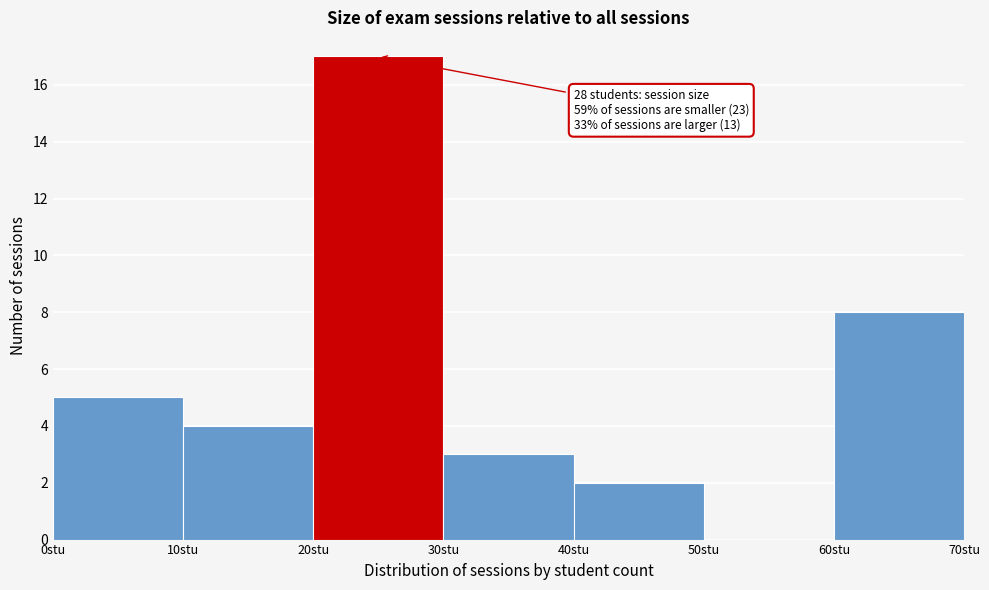

Which range on the x-axis has the tallest bar?

20 to 30